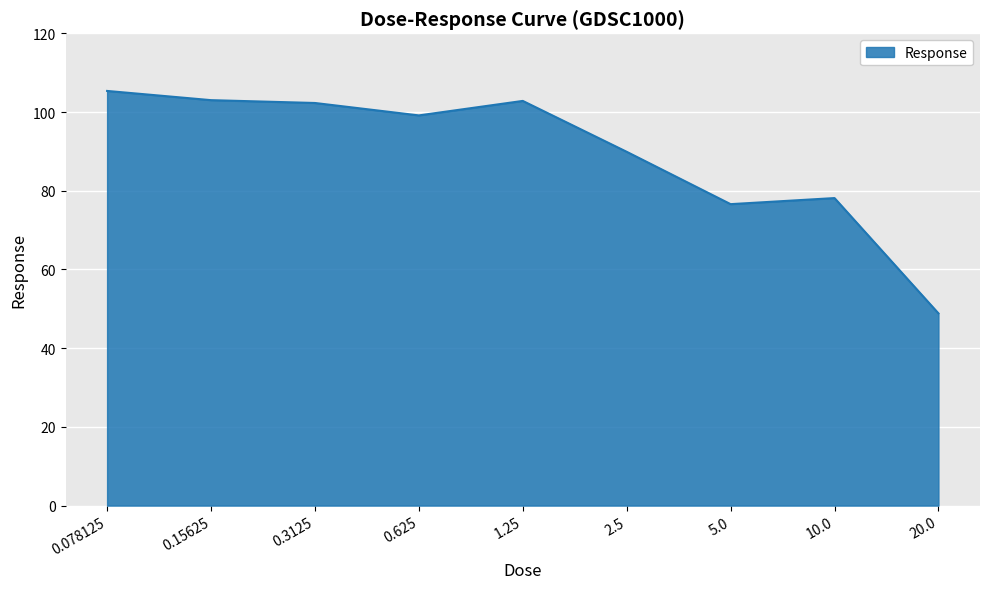

What position from the right is 0.15625?

8